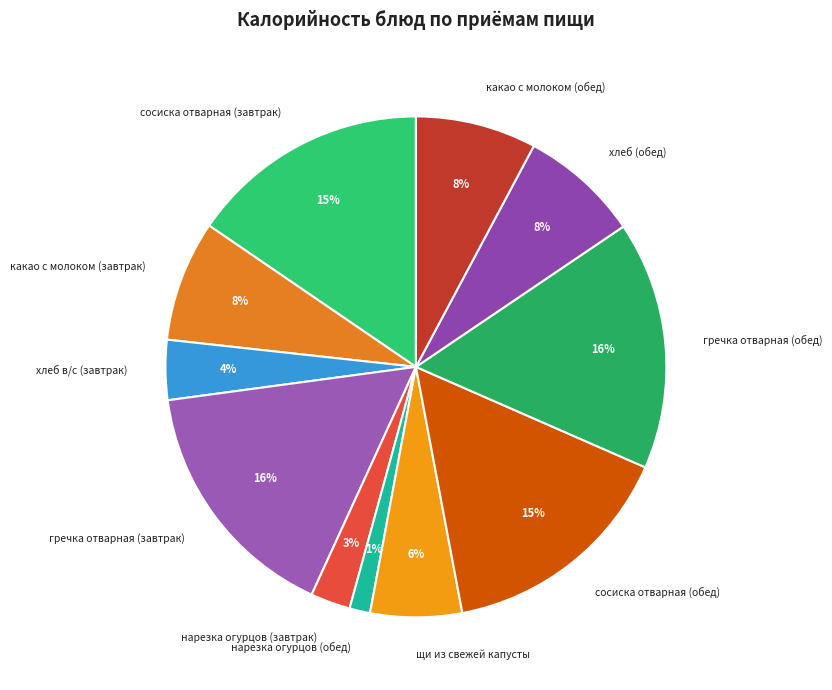

Is it true that сосиска отварная (обед) is 4% of the pie?

False